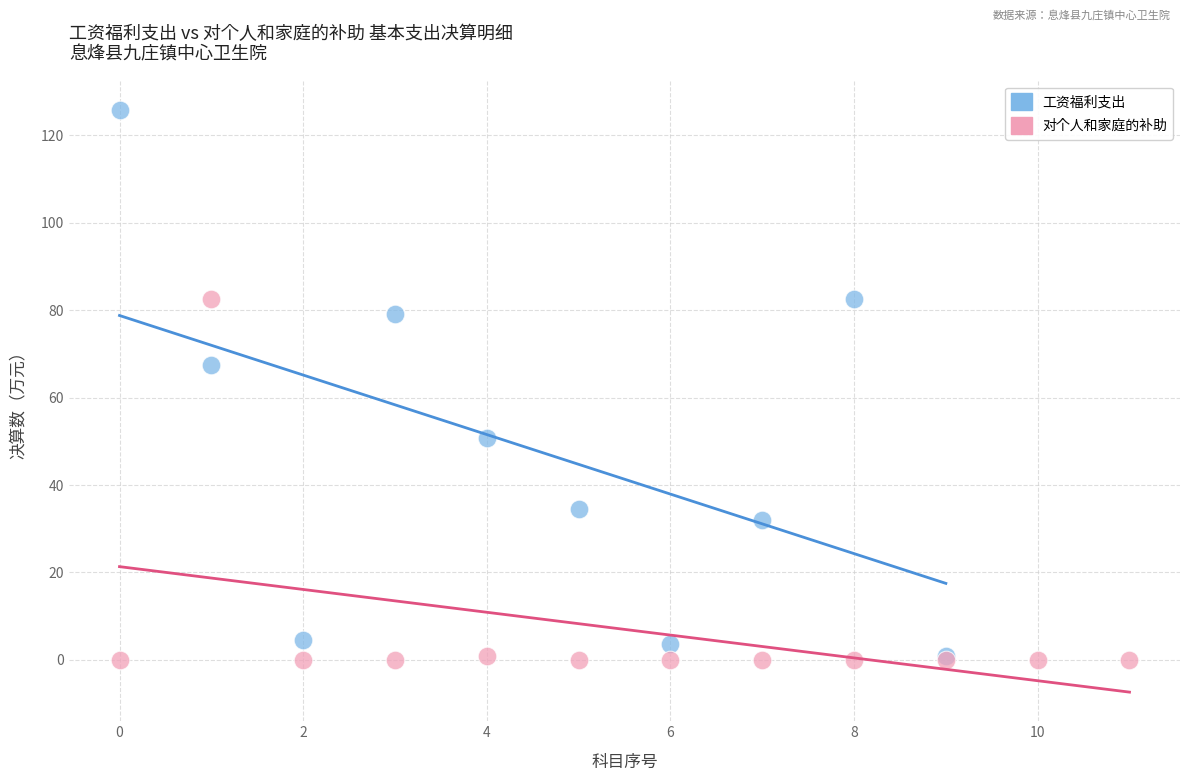

Which series contains the highest Y value?

工资福利支出